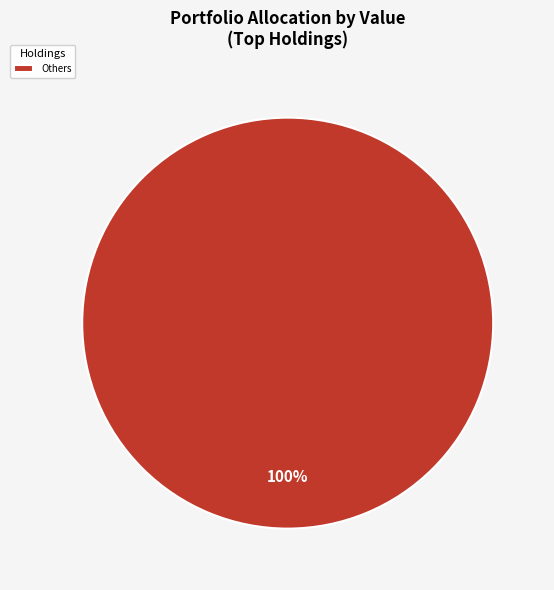

Count the number of slices in the pie.

1